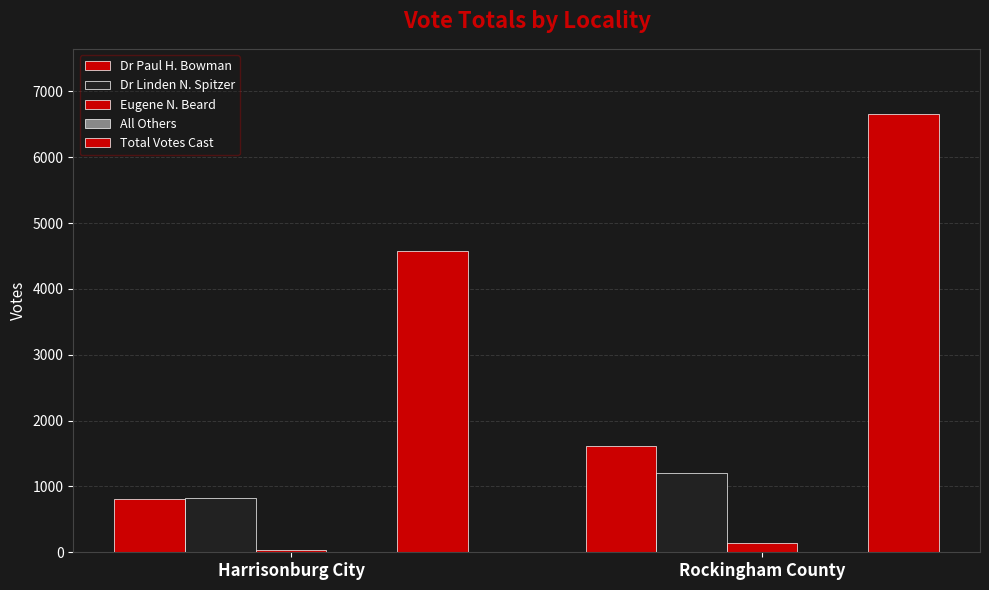

What is the total value across all series at Rockingham County?

9603